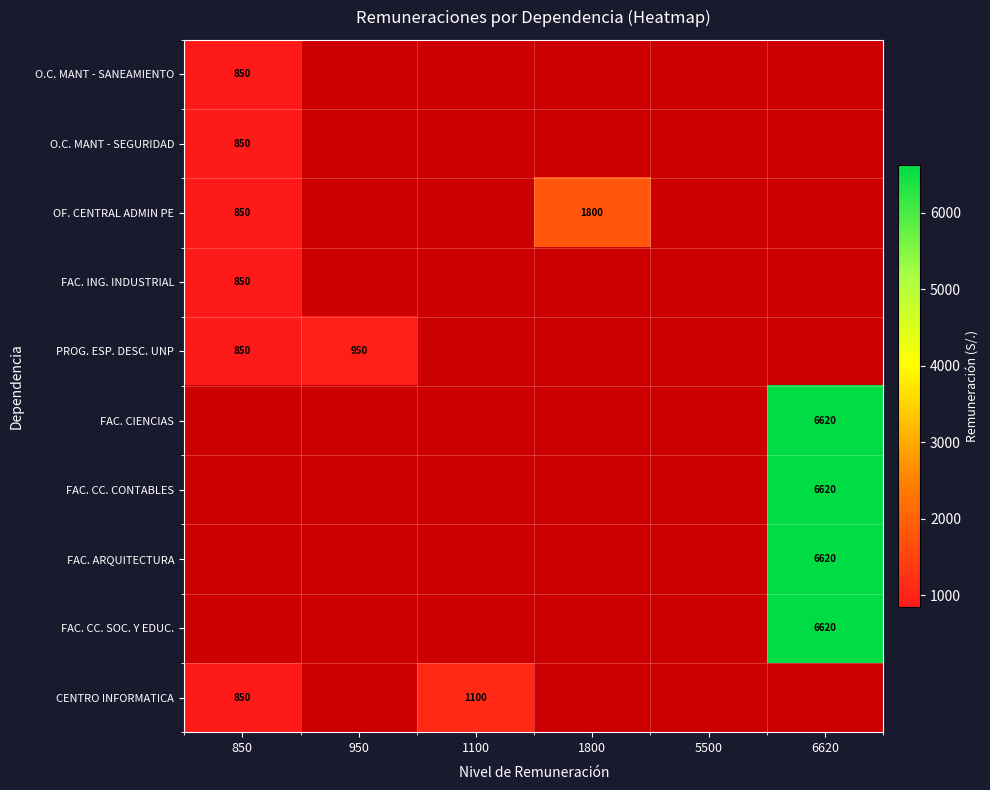

Is it true that FAC. ING. INDUSTRIAL equals 1500 at 850?

False